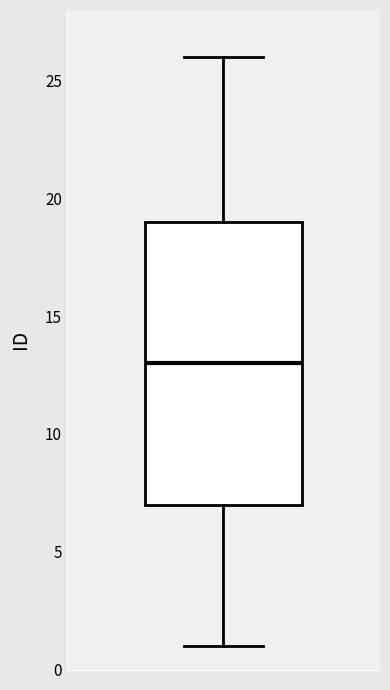

Transcribe this box plot: give where the median line is, the range the box spans, and where the two whiskers end, as read against the y-axis. The values are not printed on the chart, so give them approximately, as read against the axis.

median 13, box 7 to 19, whiskers 1 to 26